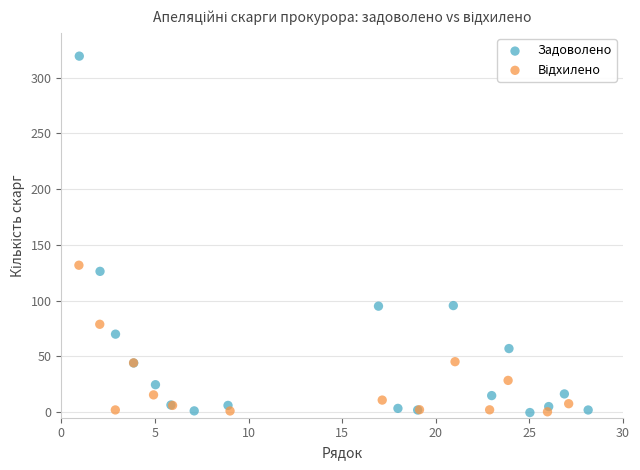

Which series has the largest Y range (max minus min)?

Задоволено